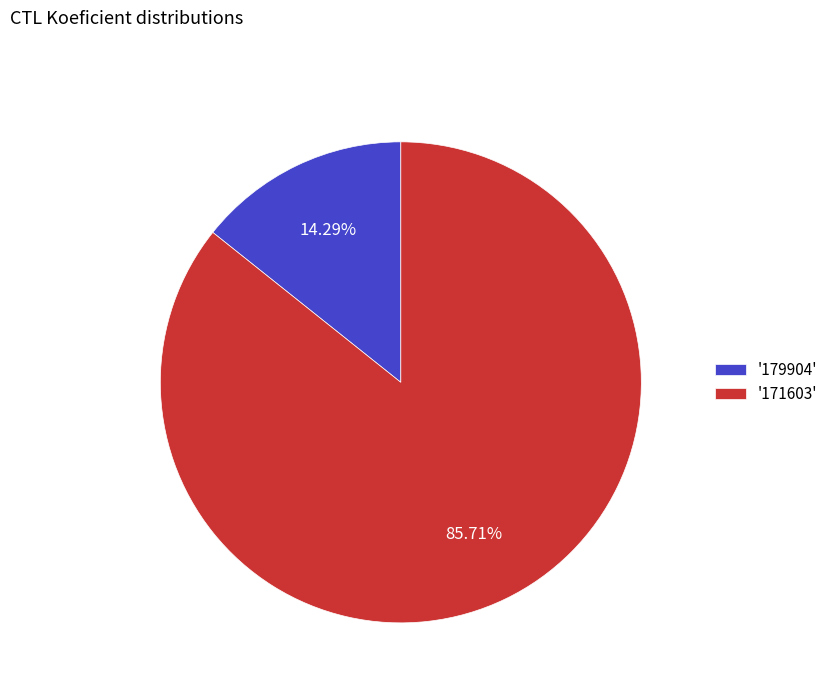

Does any single category account for the majority?

Yes